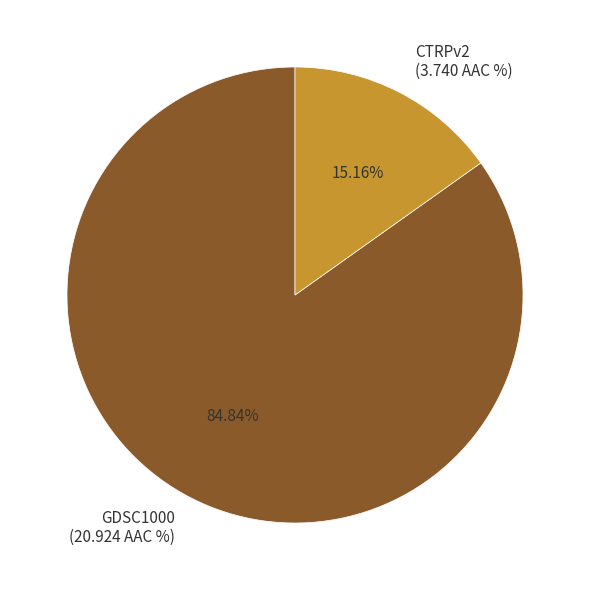

What is the total percentage of CTRPv2 and GDSC1000?

100.0%